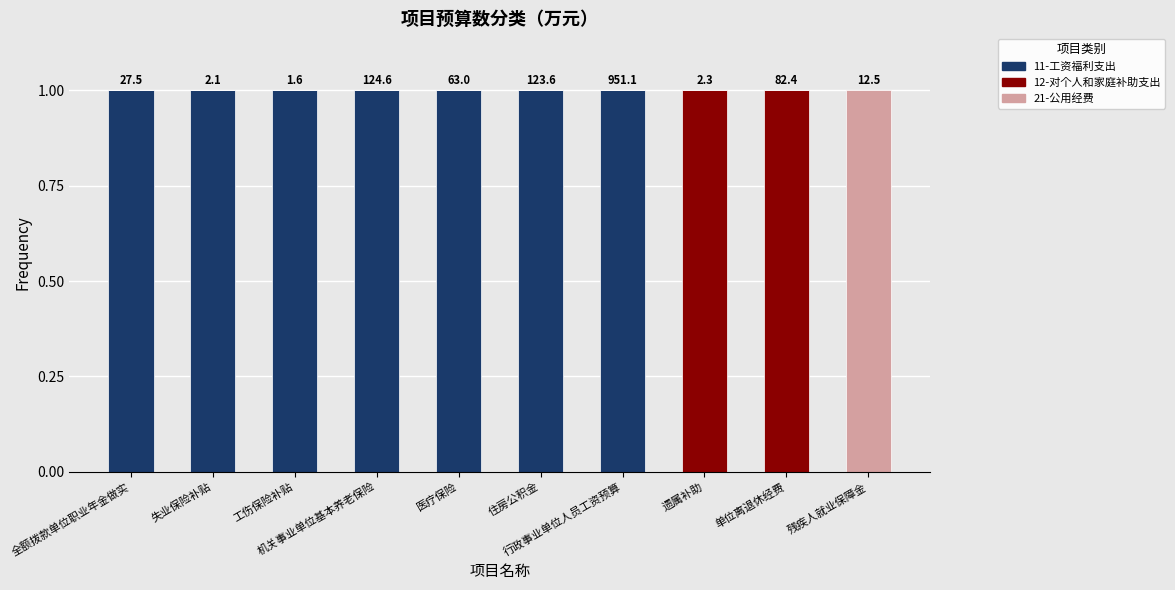

What is the average value of the 11-工资福利支出 series?

1